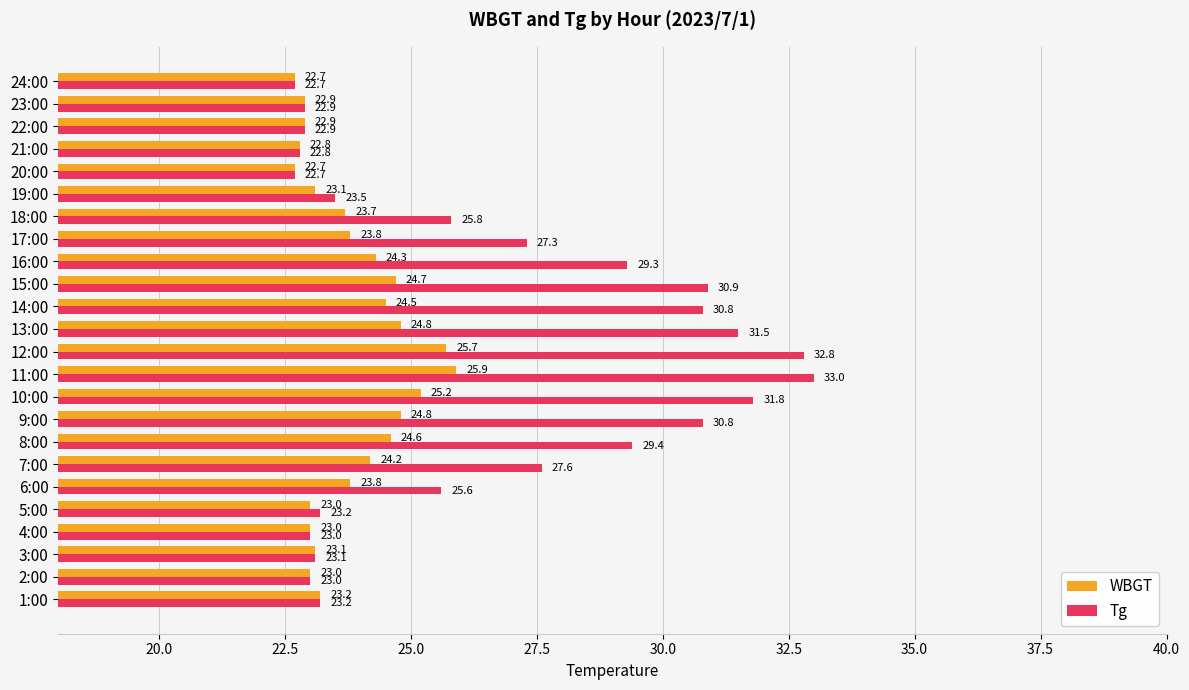

Which label corresponds to the largest value in the chart?

11:00